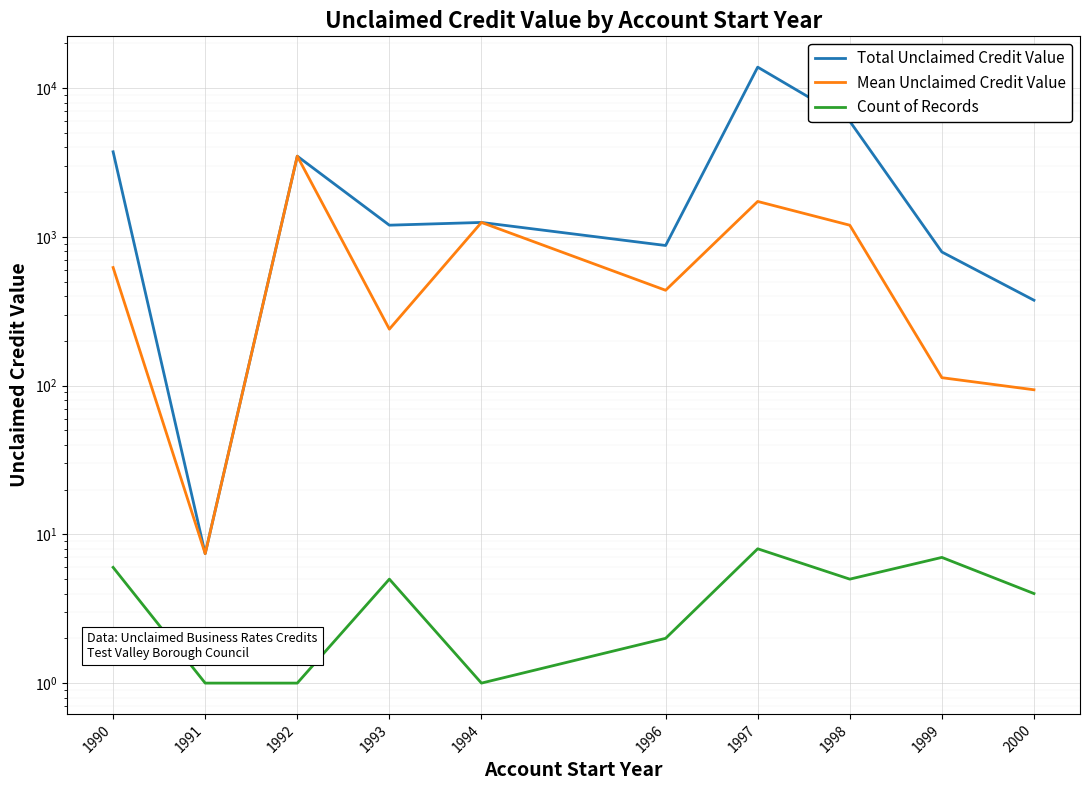

Reading left to right, list all the values displayed in this chart.

Total Unclaimed Credit Value: 1990=3733.4	1991=7.4	1992=3489.8	1993=1198.5	1994=1250.6	1996=875.2	1997=13844.8	1998=5989.6	1999=791.6	2000=375.1
Mean Unclaimed Credit Value: 1990=622.2	1991=7.4	1992=3489.8	1993=239.7	1994=1250.6	1996=437.6	1997=1730.6	1998=1197.9	1999=113.1	2000=93.8
Count of Records: 1990=6.0	1991=1.0	1992=1.0	1993=5.0	1994=1.0	1996=2.0	1997=8.0	1998=5.0	1999=7.0	2000=4.0